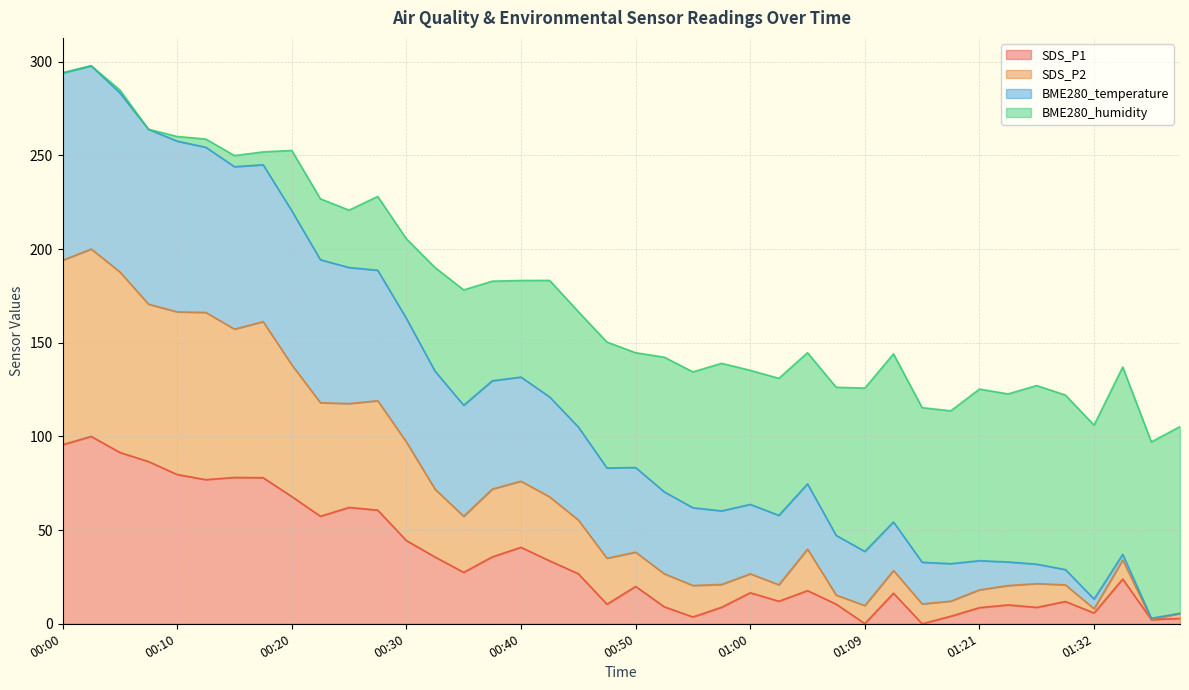

What is the maximum value shown in the chart?

297.8